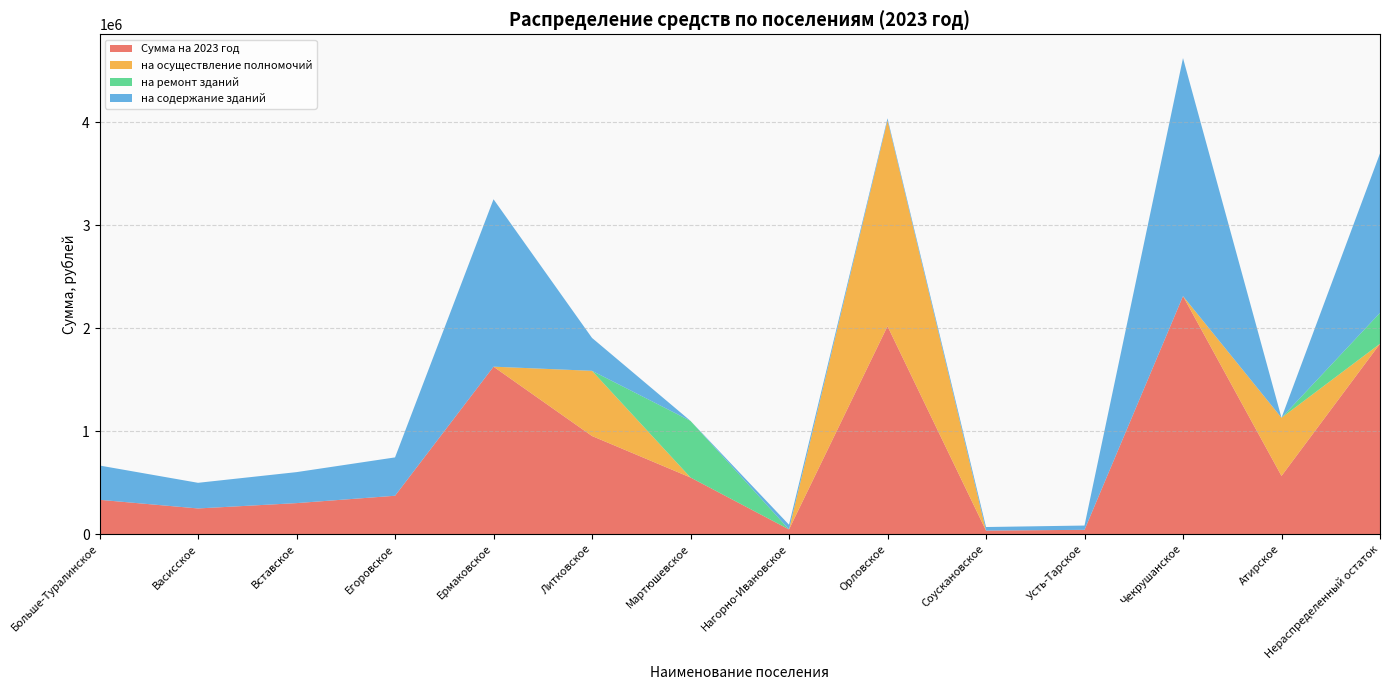

Reading left to right, extract all data points from this chart.

Сумма на 2023 год: Больше-Туралинское=333225.0	Васисское=249225.0	Вставское=301130.0	Егоровское=372640.0	Ермаковское=1626765.0	Литковское=953075.2	Мартюшевское=550000.0	Нагорно-Ивановское=45535.0	Орловское=2020000.0	Соускановское=34420.0	Усть-Тарское=41595.0	Чекрушанское=2312545.0	Атирское=565250.0	Нераспределенный остаток=1849681.1
на осуществление полномочий: Больше-Туралинское=0.0	Васисское=0.0	Вставское=0.0	Егоровское=0.0	Ермаковское=0.0	Литковское=633450.2	Мартюшевское=0.0	Нагорно-Ивановское=0.0	Орловское=2000000.0	Соускановское=0.0	Усть-Тарское=0.0	Чекрушанское=0.0	Атирское=565250.0	Нераспределенный остаток=0.0
на ремонт зданий: Больше-Туралинское=0.0	Васисское=0.0	Вставское=0.0	Егоровское=0.0	Ермаковское=0.0	Литковское=0.0	Мартюшевское=550000.0	Нагорно-Ивановское=0.0	Орловское=0.0	Соускановское=0.0	Усть-Тарское=0.0	Чекрушанское=0.0	Атирское=0.0	Нераспределенный остаток=300000.0
на содержание зданий: Больше-Туралинское=333225.0	Васисское=249225.0	Вставское=301130.0	Егоровское=372640.0	Ермаковское=1626765.0	Литковское=319625.0	Мартюшевское=0.0	Нагорно-Ивановское=45535.0	Орловское=20000.0	Соускановское=34420.0	Усть-Тарское=41595.0	Чекрушанское=2312545.0	Атирское=0.0	Нераспределенный остаток=1549681.1